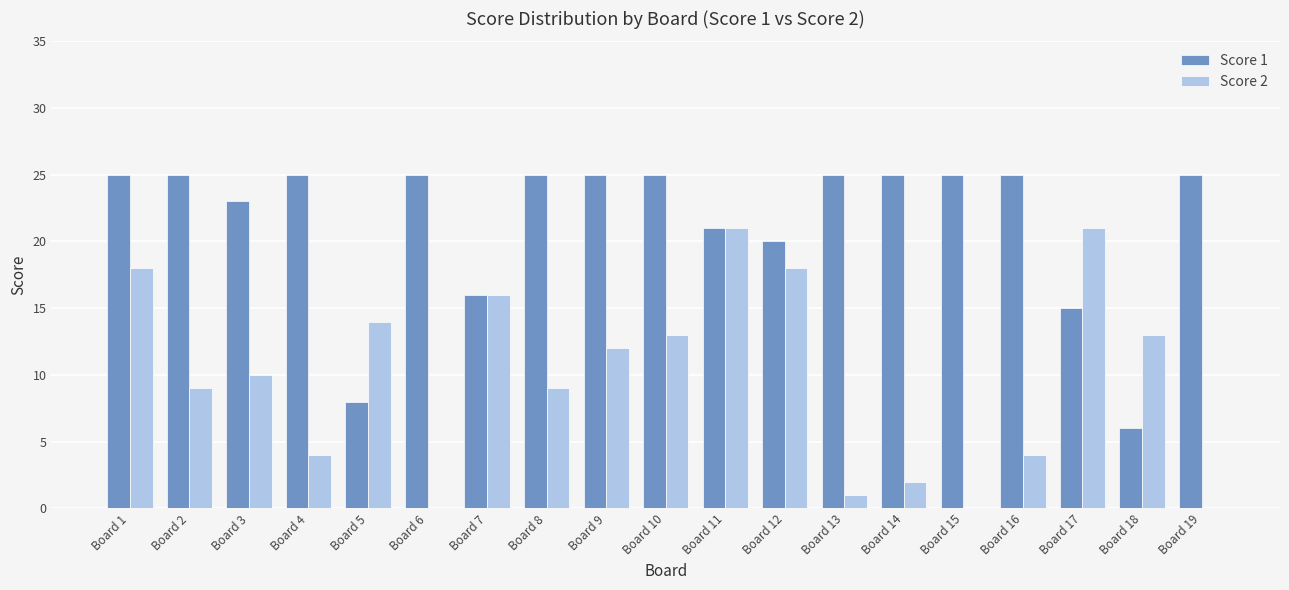

Between Board 8 and Board 15, which series saw the biggest shift?

Score 2